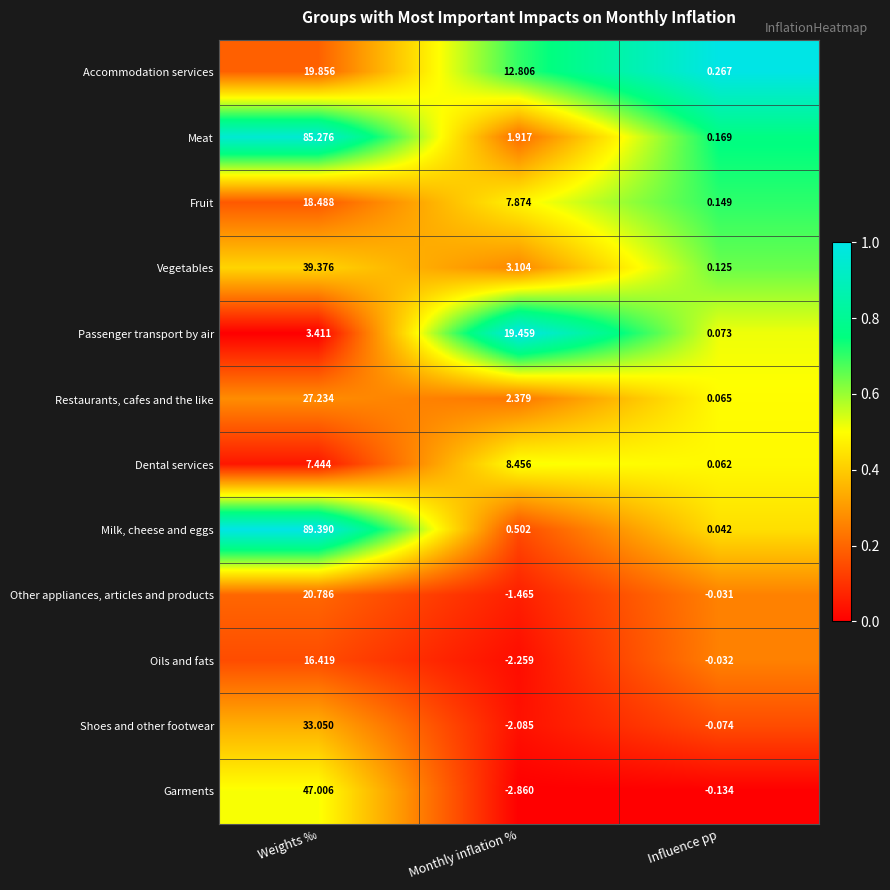

Which series changed the most between Monthly inflation % and Influence pp?

Passenger transport by air